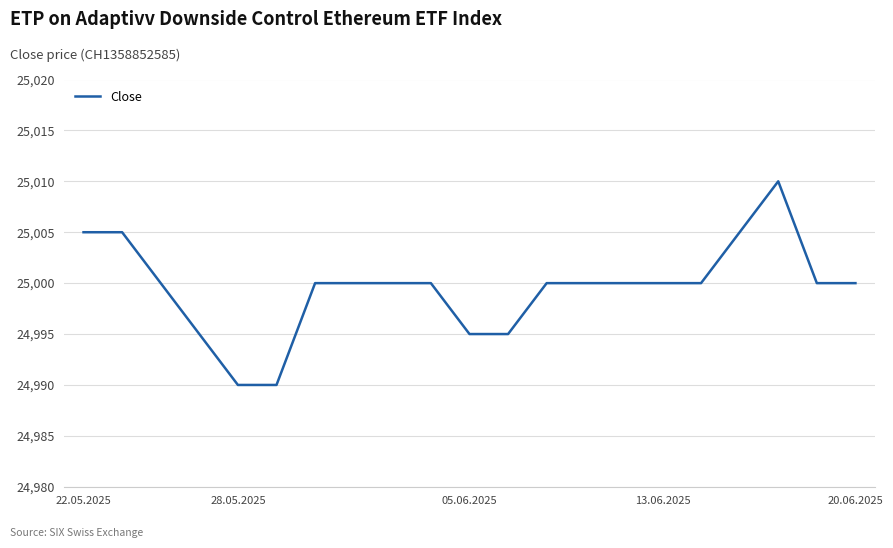

How many lines are shown in the chart?

1